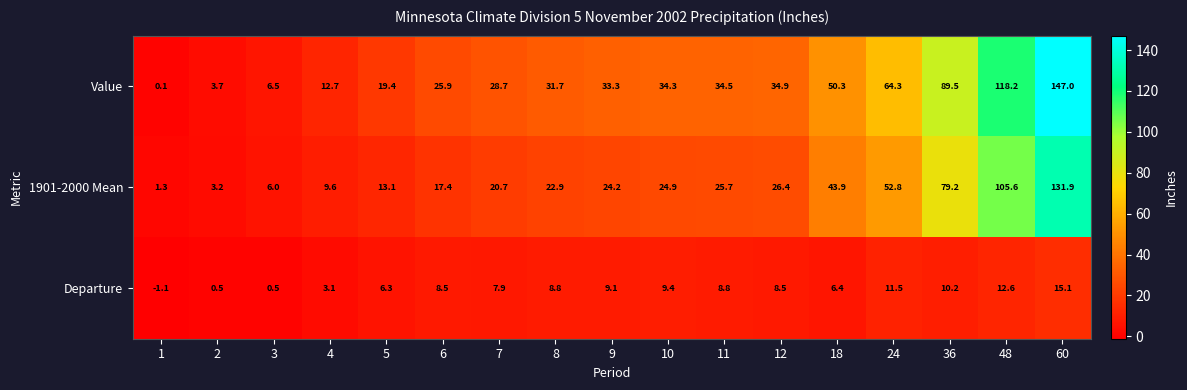

True or false: Departure has a value of 15.1 at 60.

True